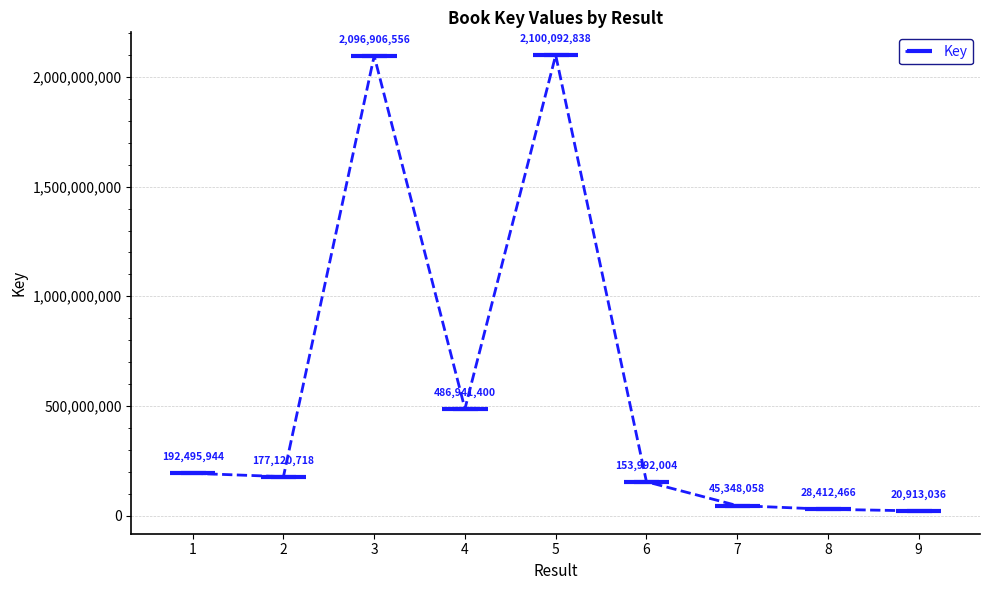

Reading left to right, what are all the values shown in this chart?

1=192495944	2=177120718	3=2096906556	4=486941400	5=2100092838	6=153992004	7=45348058	8=28412466	9=20913036